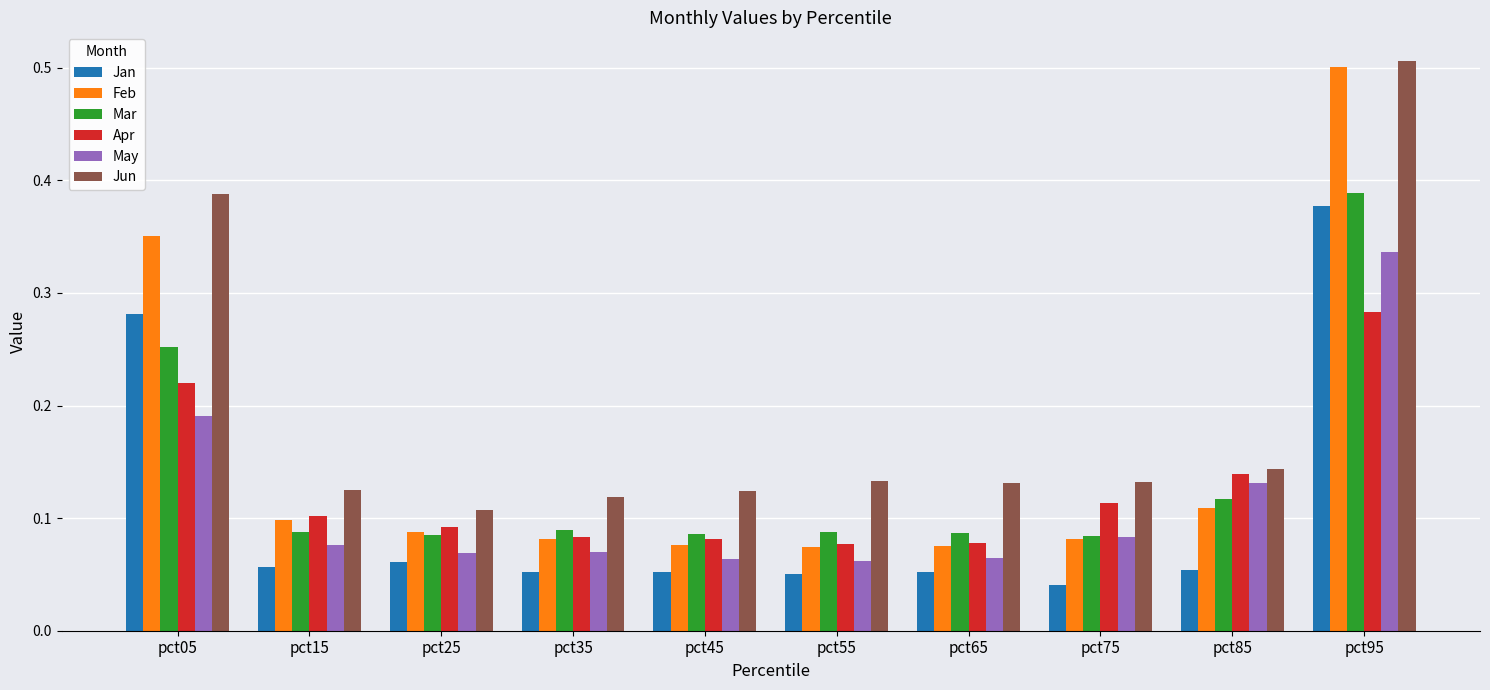

Which series has the widest spread of values?

Feb